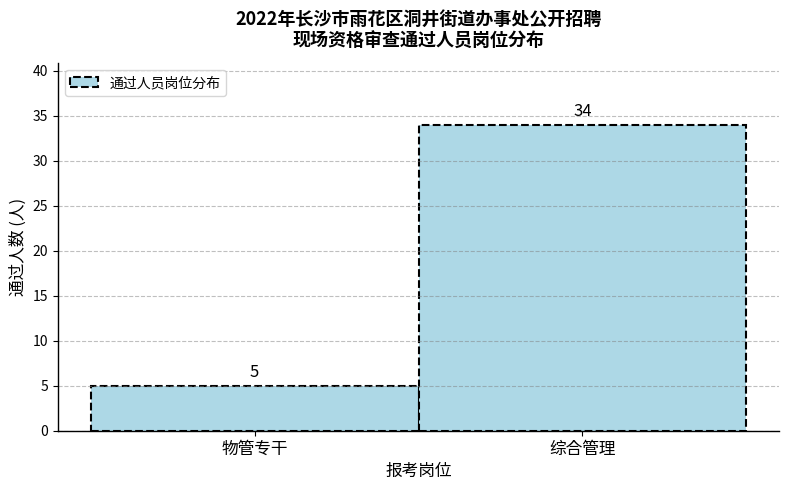

Reading left to right, list all the values displayed in this chart.

物管专干=5	综合管理=34